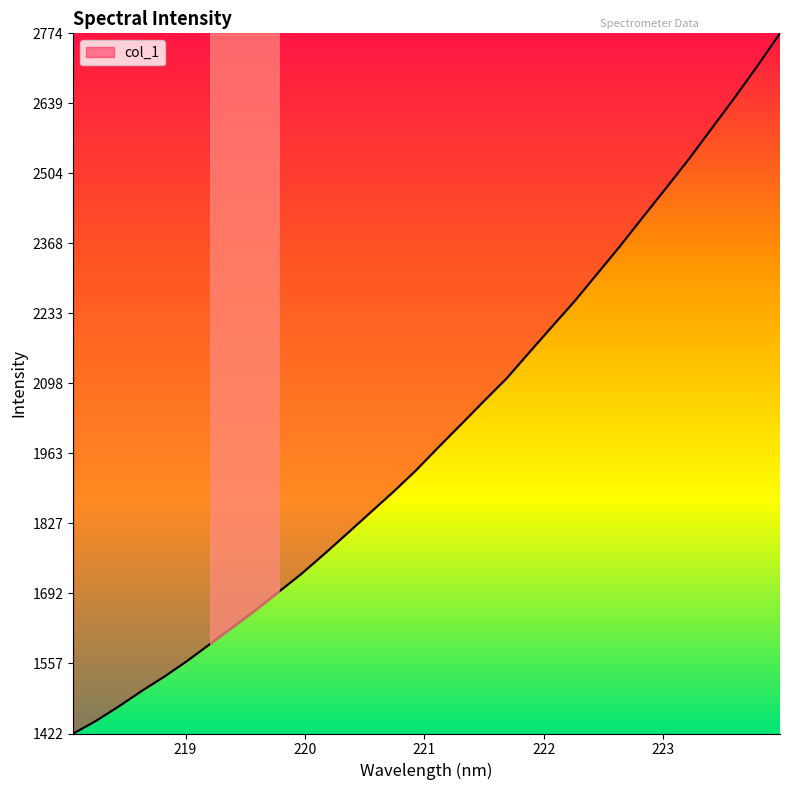

Count the number of values greater than 1974.

16